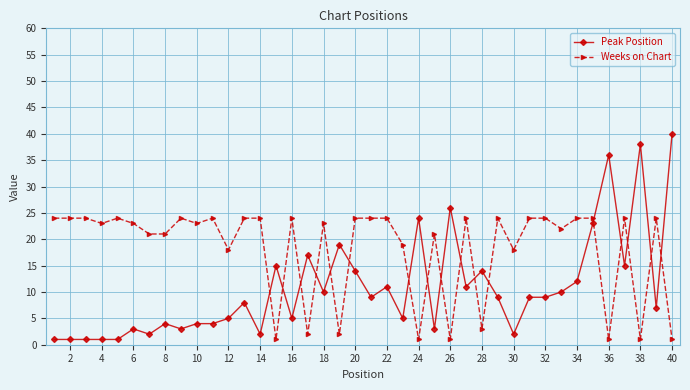

At how many categories does at least one series exceed 32?

3